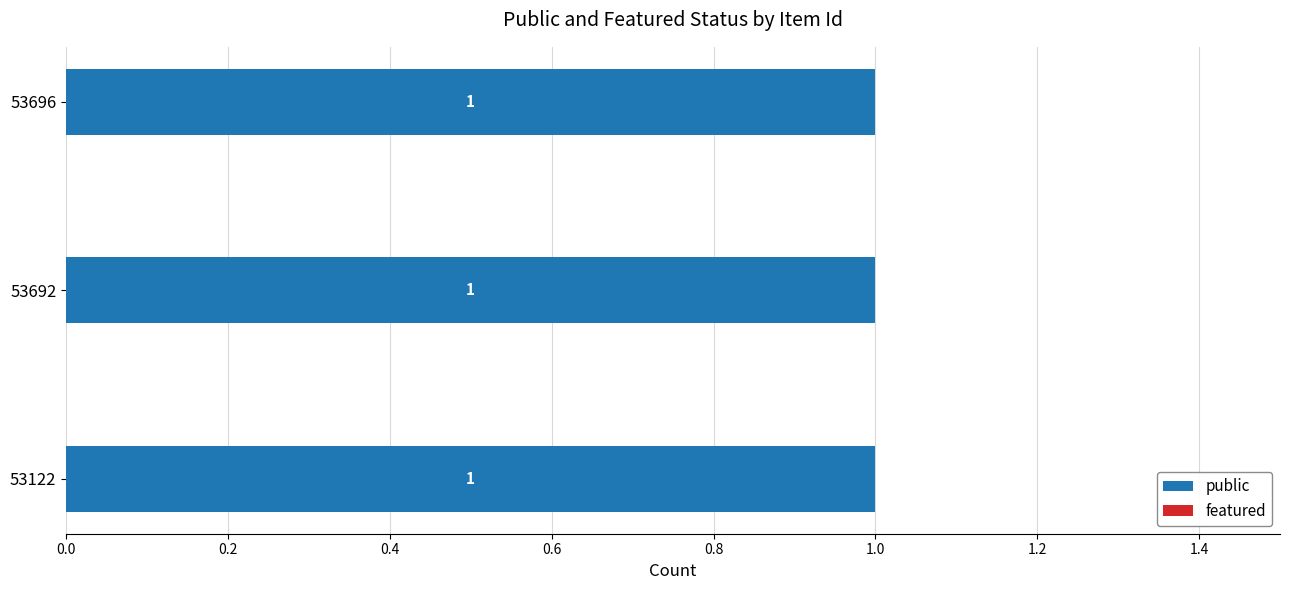

What is the value of the public bar at the 1st from the left?

1